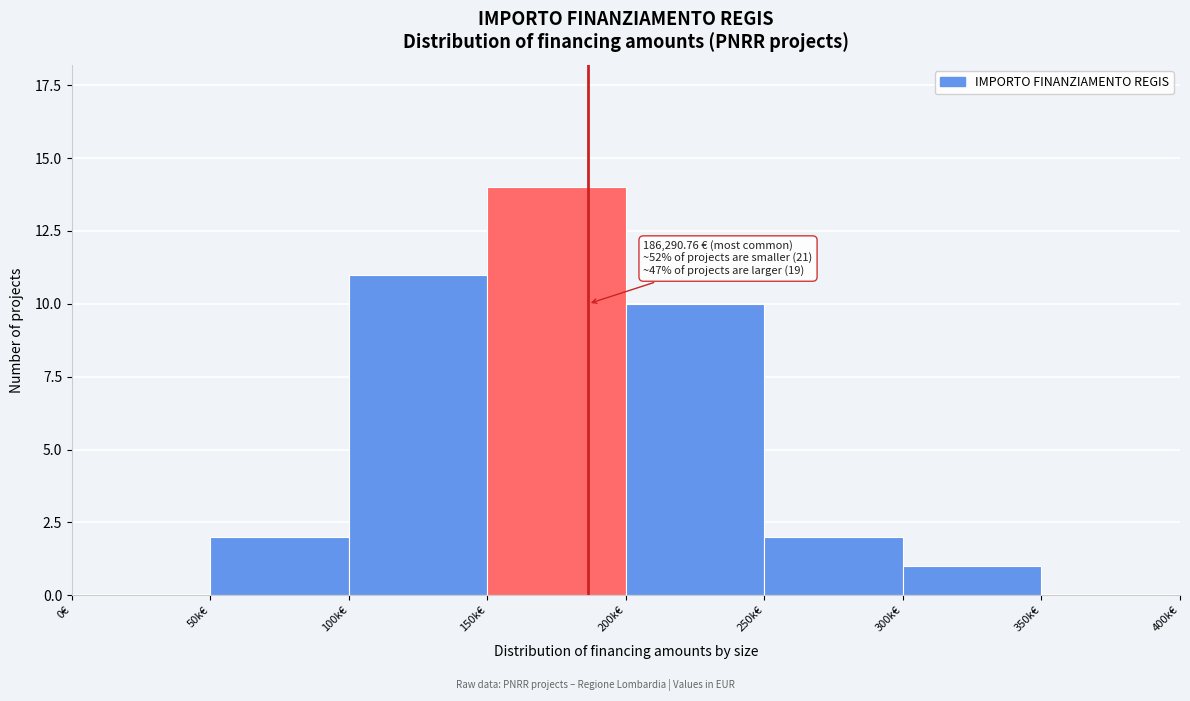

Reading left to right, list all the values displayed in this chart.

0€=0	50k€=2	100k€=11	150k€=14	200k€=10	250k€=2	300k€=1	350k€=0